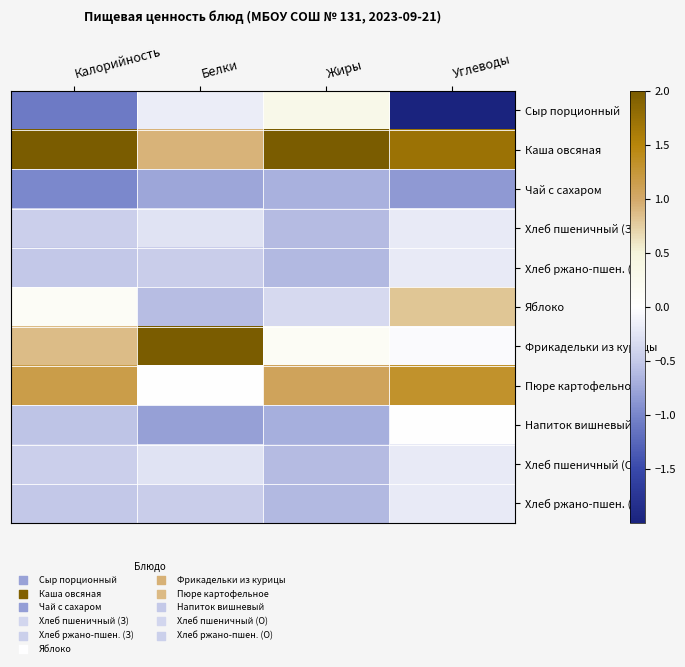

Rank the series at Углеводы from highest to lowest value.

Каша овсяная, Пюре картофельное, Яблоко, Напиток вишневый, Фрикадельки из курицы, Хлеб ржано-пшен. (З), Хлеб ржано-пшен. (О), Хлеб пшеничный (З), Хлеб пшеничный (О), Чай с сахаром, Сыр порционный